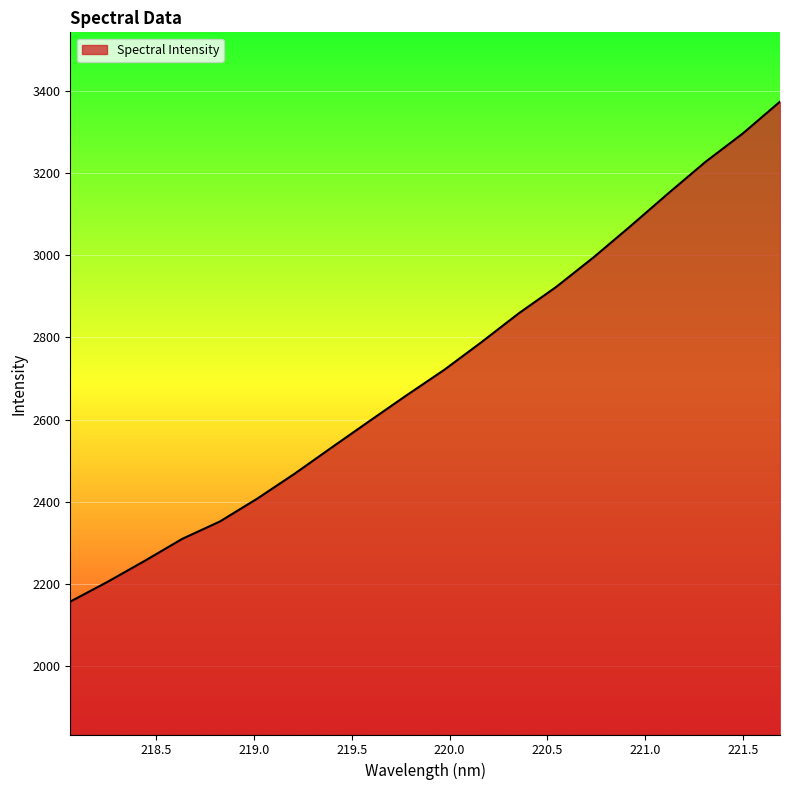

What is the difference between the maximum and second lowest values?

1168.9